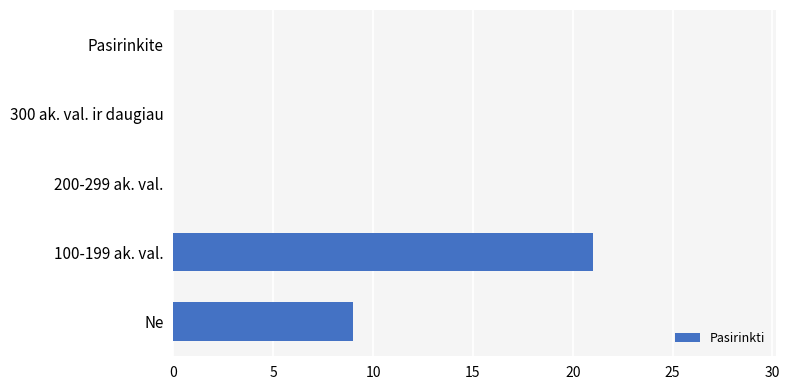

What is the change in value from Ne to 200-299 ak. val.?

-9